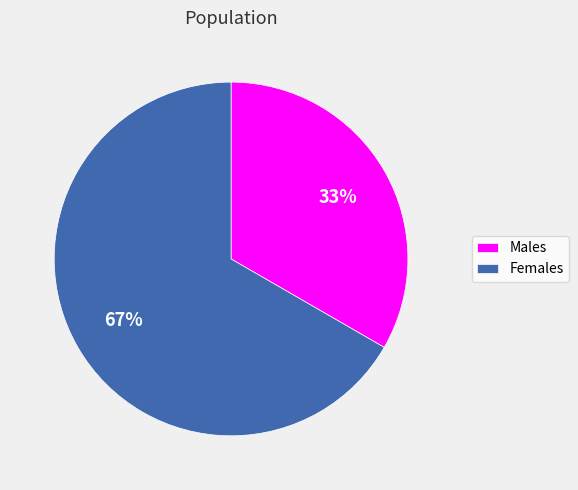

Is it true that Males is 33% of the pie?

True